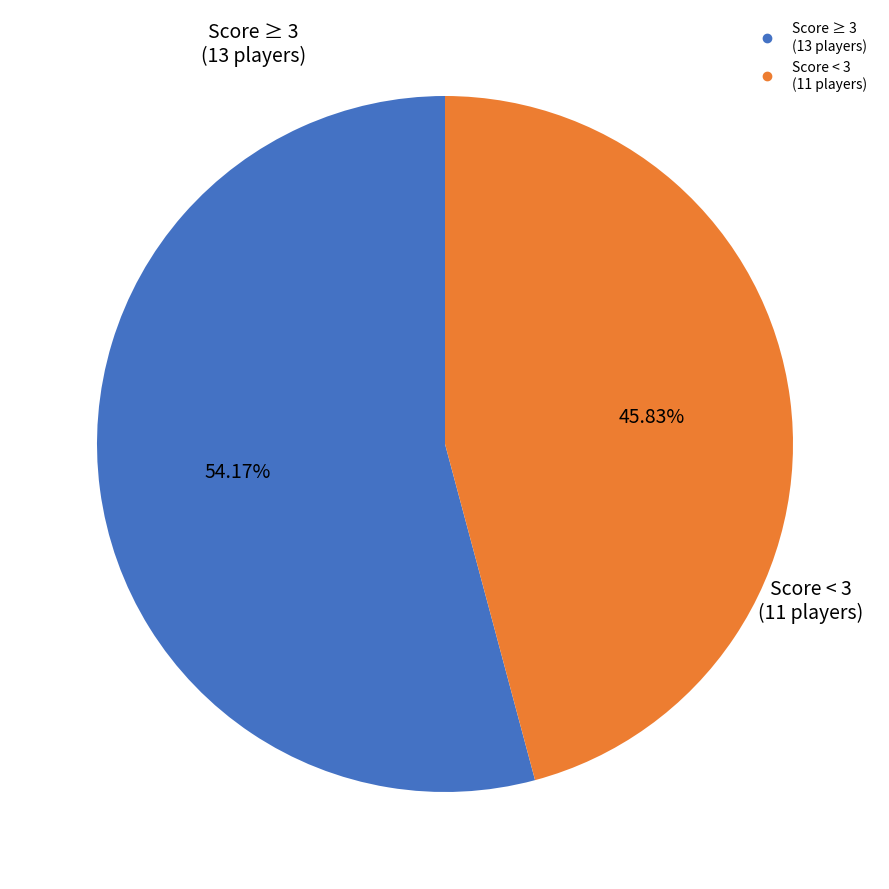

What is the ratio of the value at Score < 3 (11 players) to the value at Score ≥ 3 (13 players)?

0.8